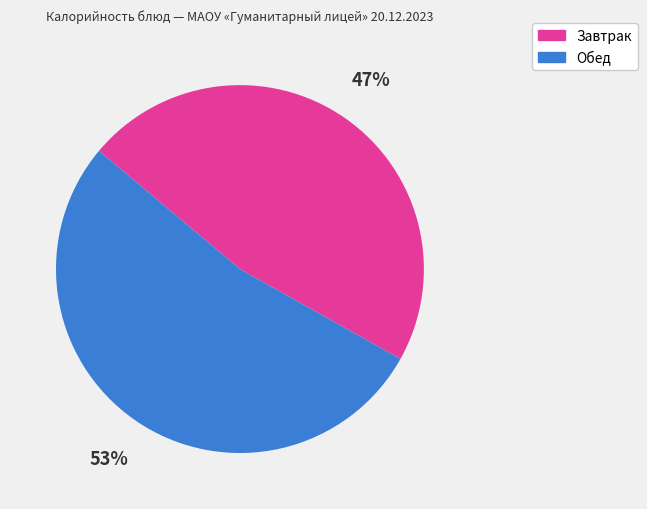

The Завтрак slice represents 34% of the pie. True or false?

False